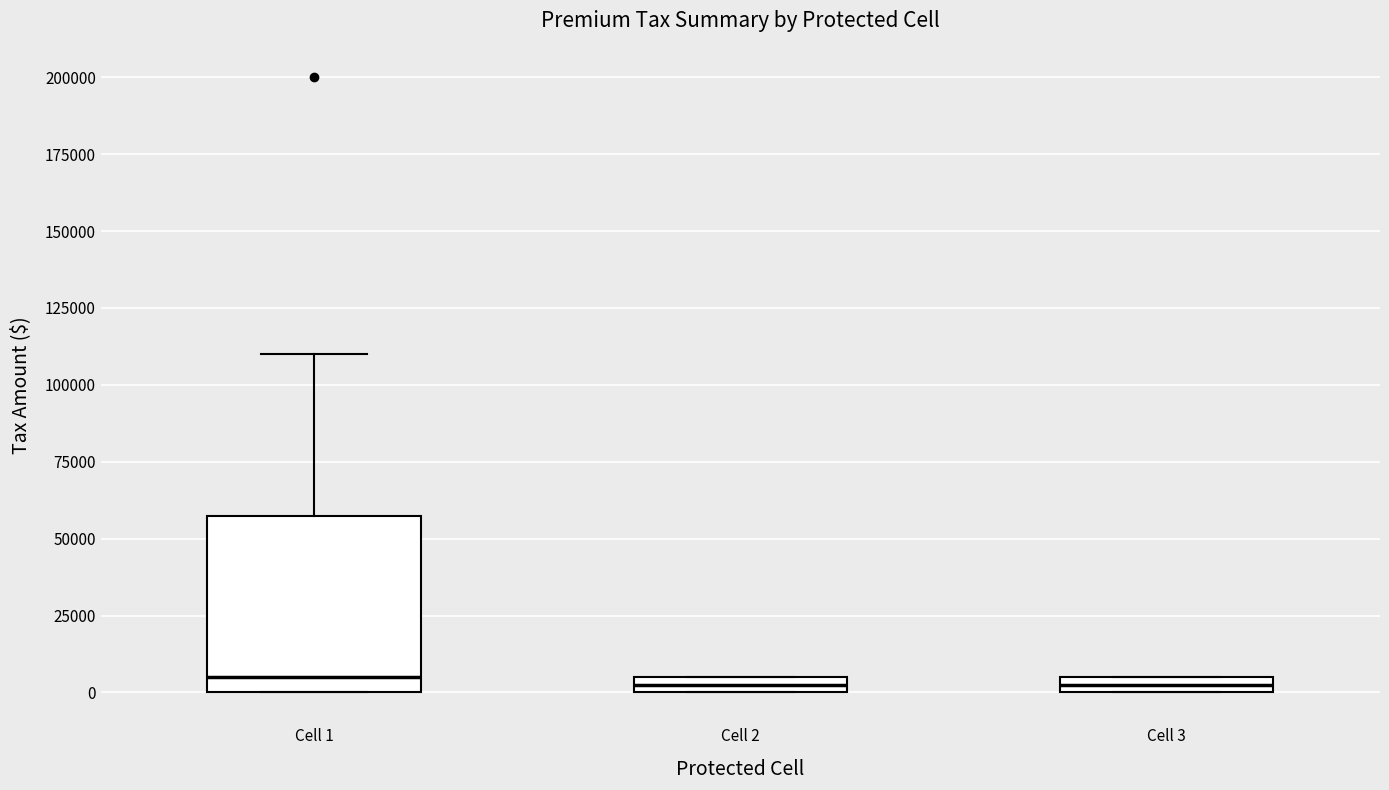

Which box is the tallest, from its lower edge to its upper edge?

Cell 1